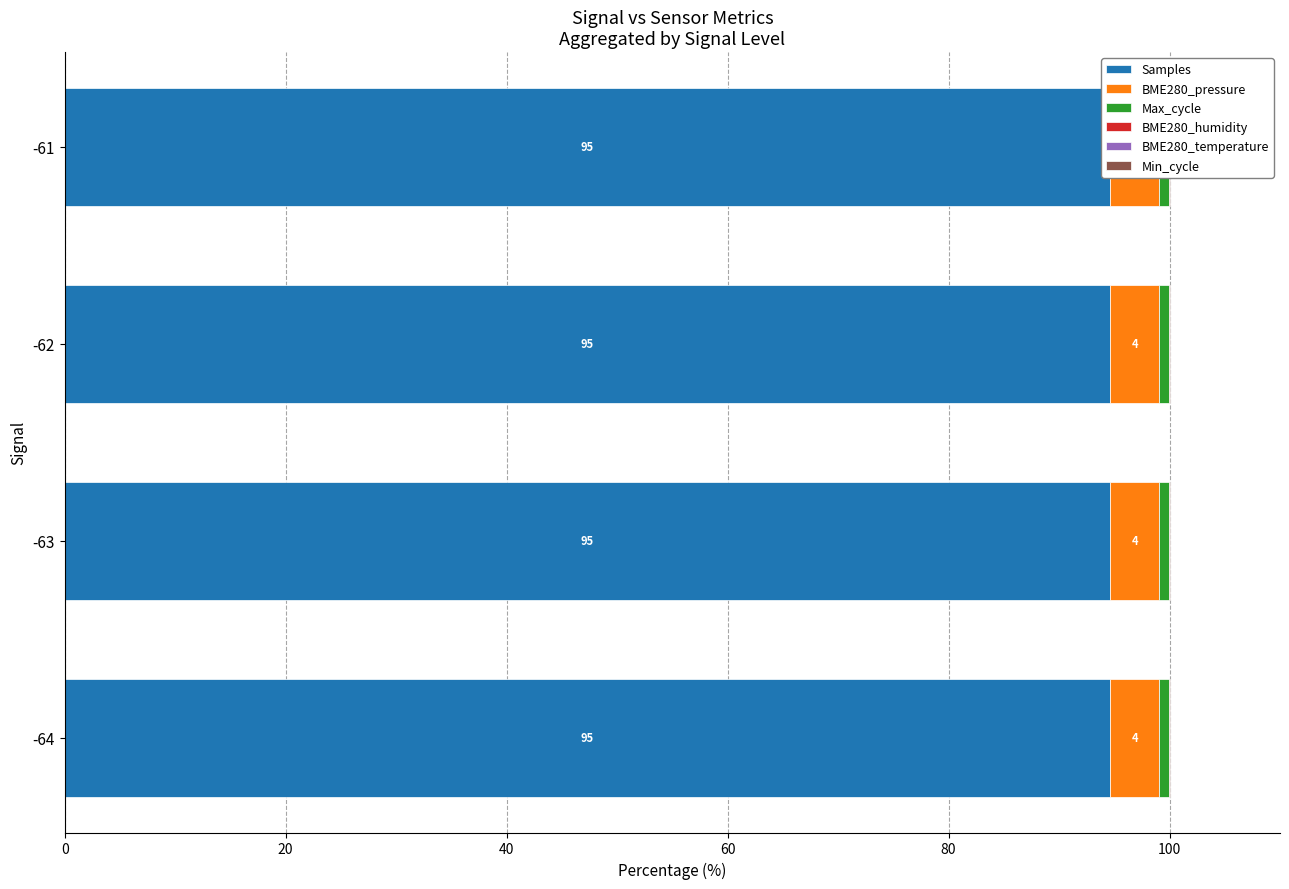

Which series has the widest spread of values?

Samples